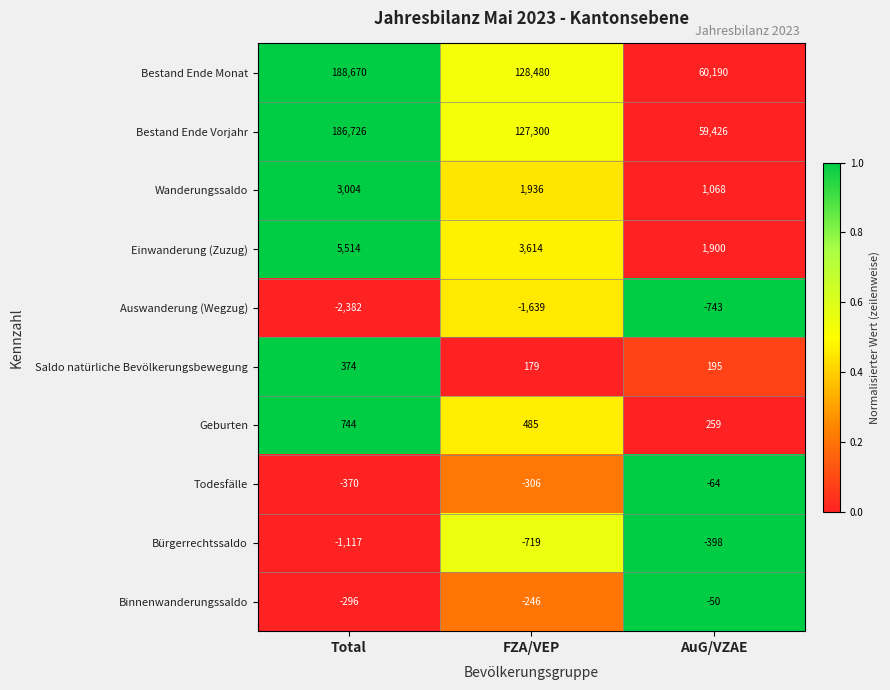

At which label does Binnenwanderungssaldo first exceed -246?

AuG/VZAE